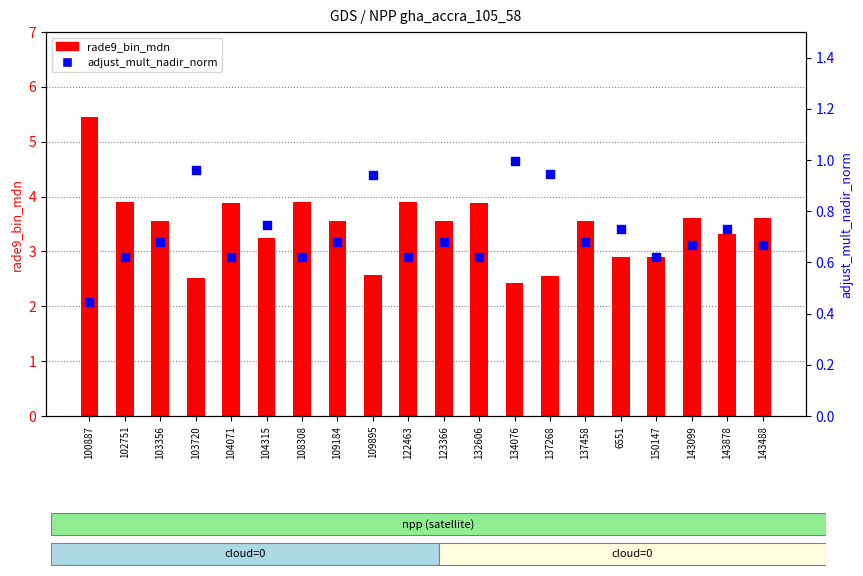

Which series has the largest Y range (max minus min)?

rade9_bin_mdn